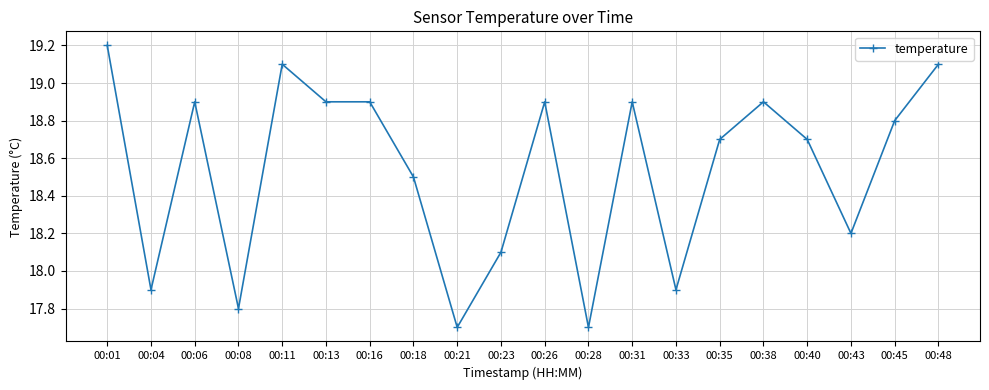

What is the greatest value displayed?

19.2